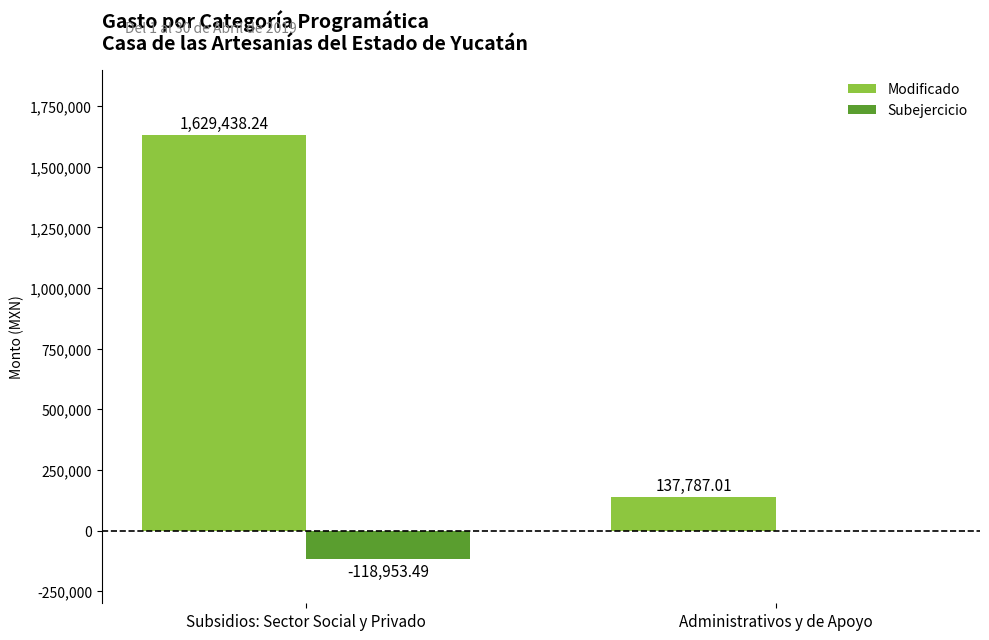

Between Subsidios: Sector Social y Privado and Administrativos y de Apoyo, which series saw the biggest shift?

Modificado